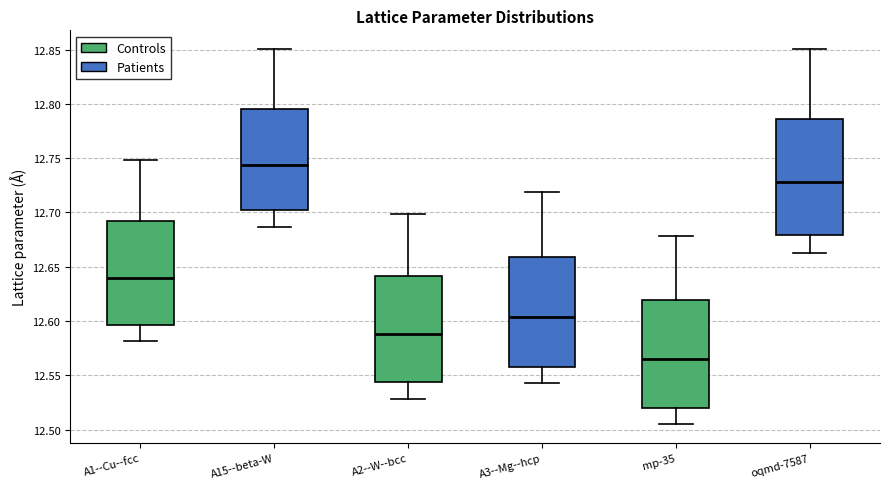

Where does the median line of the box for mp-35 sit on the y-axis? The values are not printed on the chart, so give them approximately, as read against the axis.

12.565